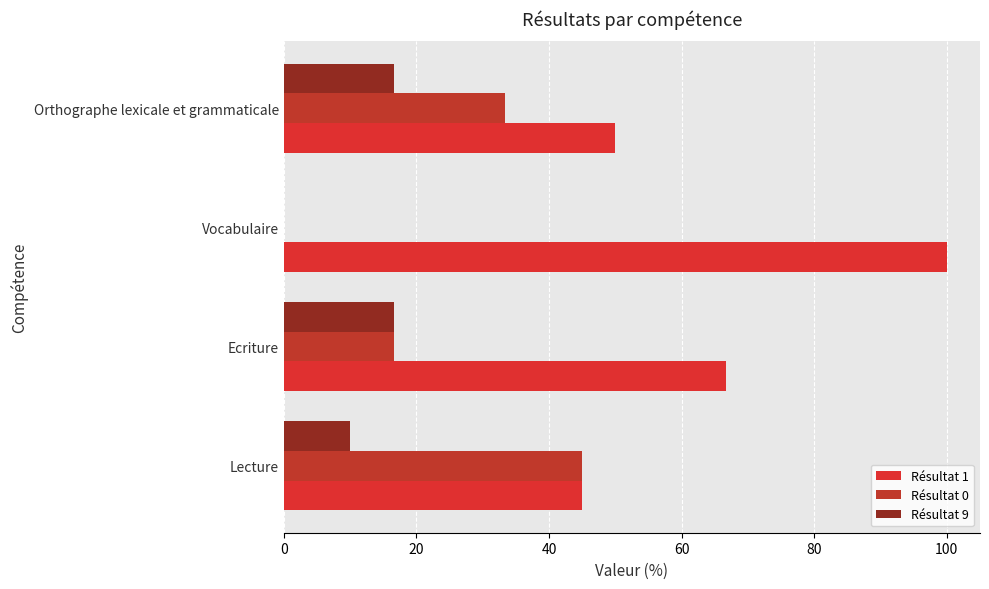

Rank the series by their average value, from highest to lowest.

Résultat 1, Résultat 0, Résultat 9